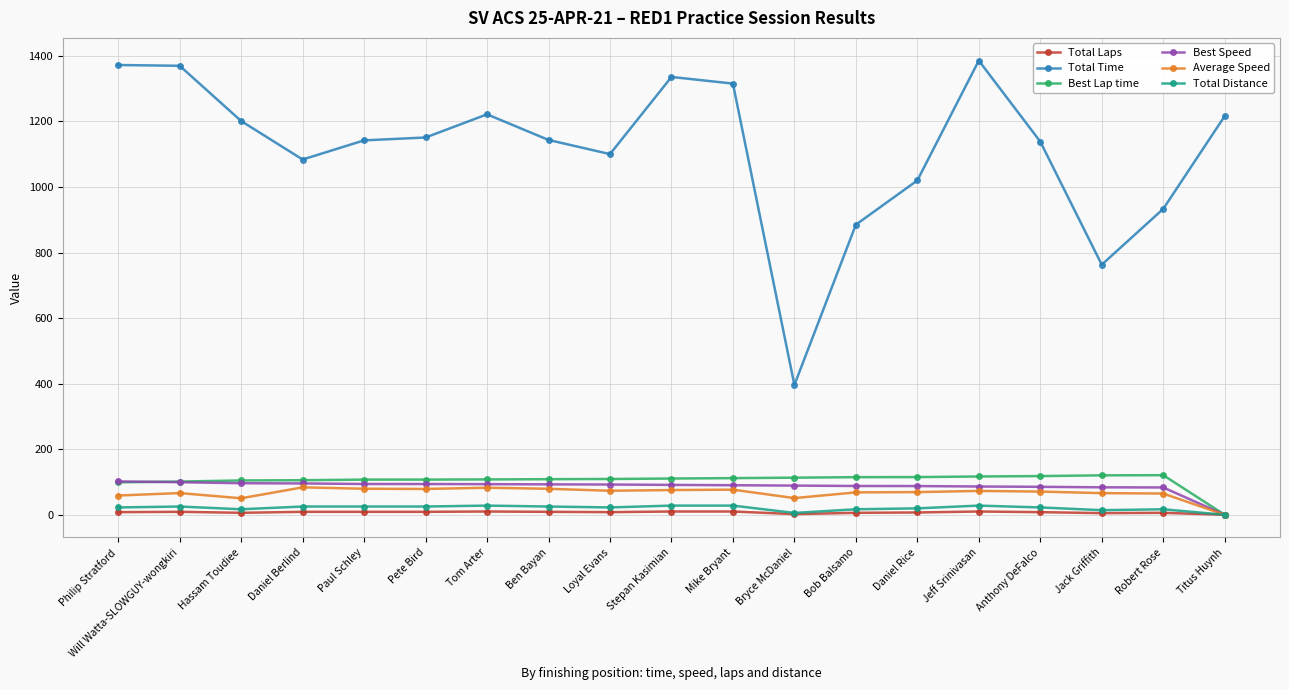

The Best Lap time series shows 176.5 at Daniel Berlind. True or false?

False